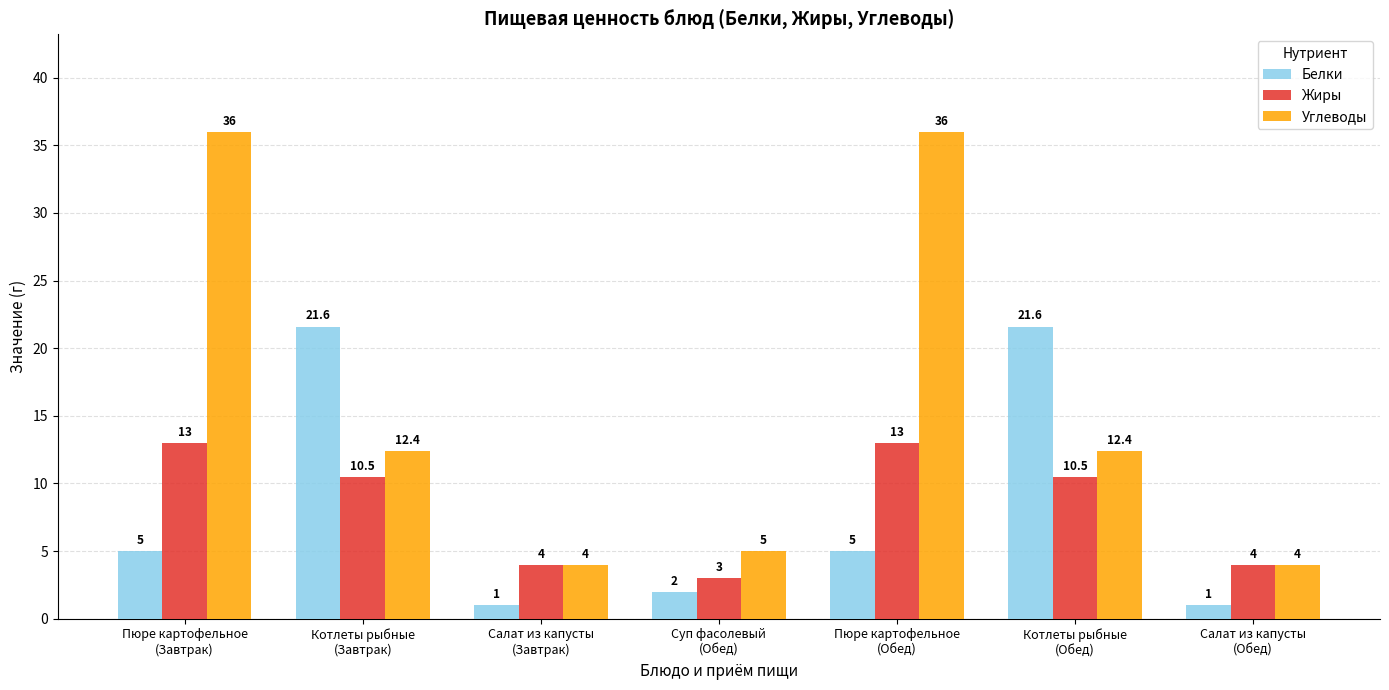

What is the sum of the Жиры values at Пюре картофельное
(Завтрак) and Котлеты рыбные
(Обед)?

23.5